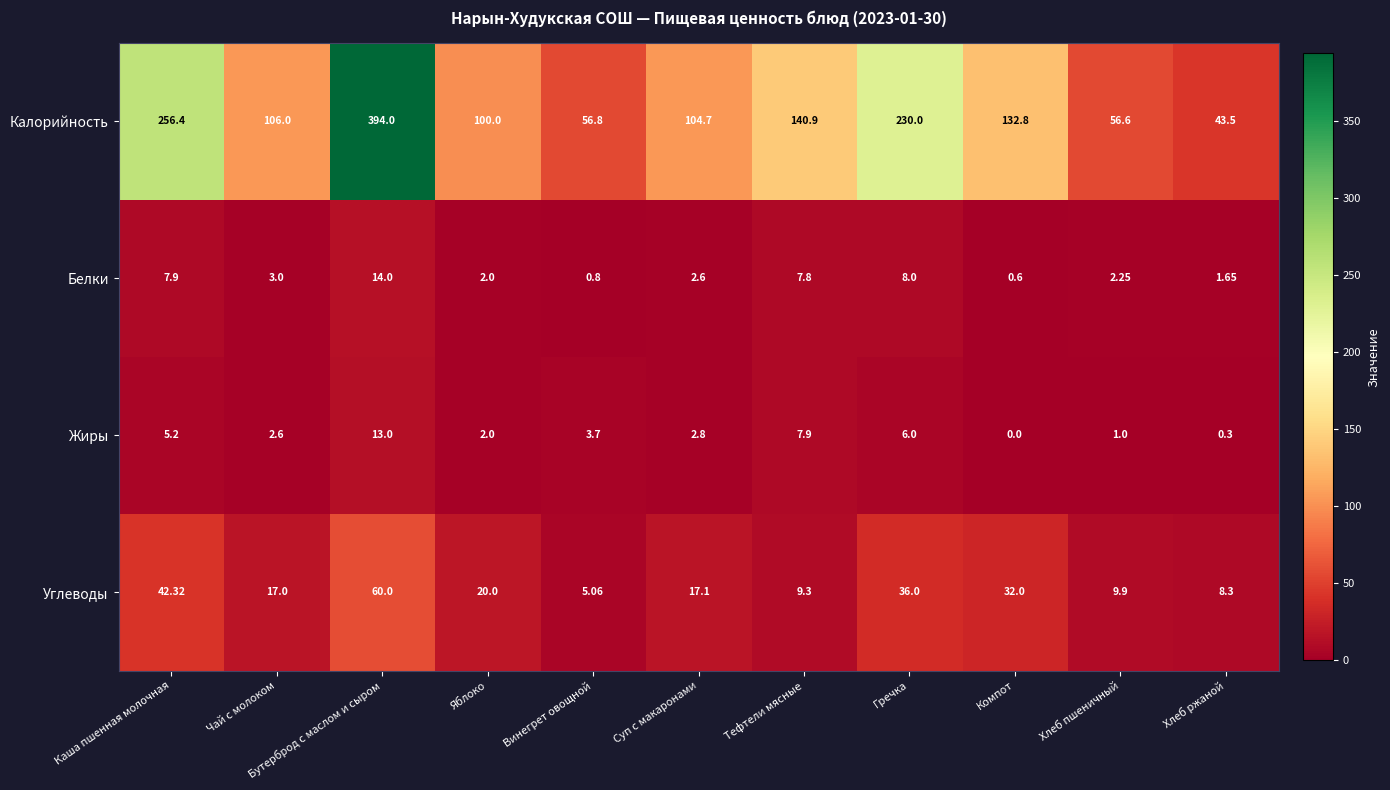

At which category is the sum across all series the highest?

Бутерброд с маслом и сыром